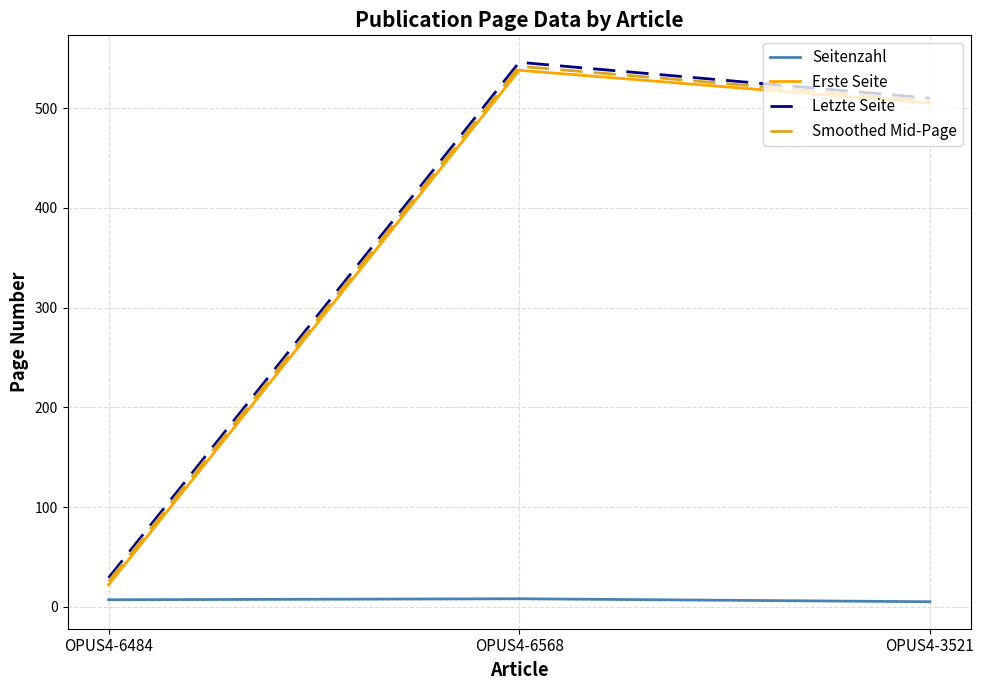

Which series changed the most between OPUS4-6568 and OPUS4-3521?

Letzte Seite